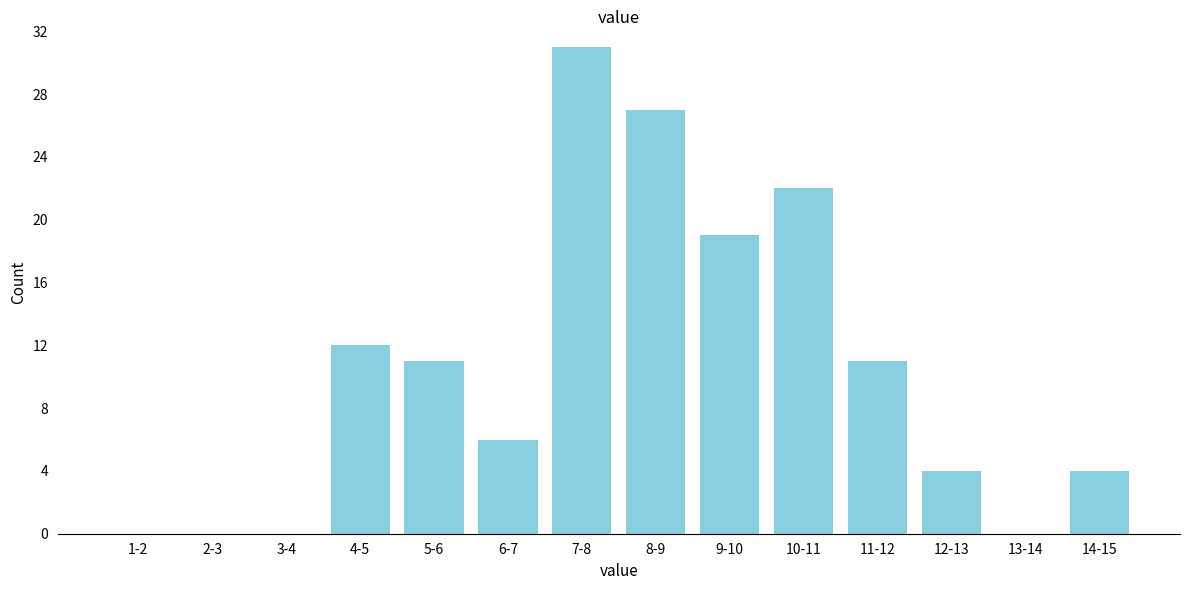

Reading right to left, transcribe all the data shown in this chart.

14-15=4	13-14=0	12-13=4	11-12=11	10-11=22	9-10=19	8-9=27	7-8=31	6-7=6	5-6=11	4-5=12	3-4=0	2-3=0	1-2=0